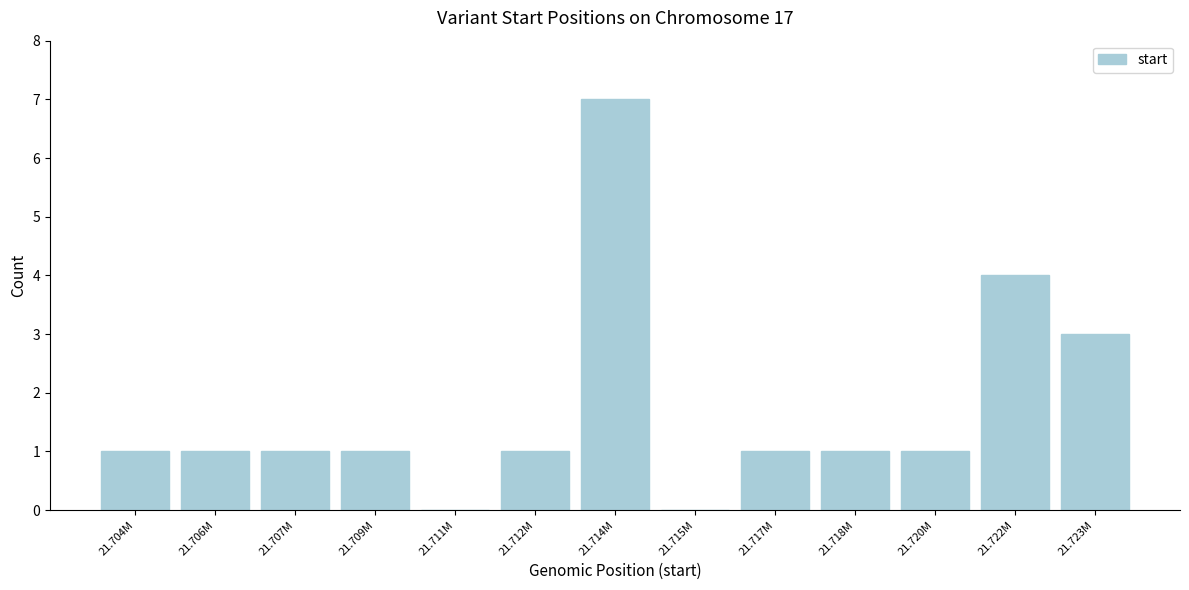

Reading left to right, what are all the values shown in this chart?

21.704M=1	21.706M=1	21.707M=1	21.709M=1	21.711M=0	21.712M=1	21.714M=7	21.715M=0	21.717M=1	21.718M=1	21.720M=1	21.722M=4	21.723M=3